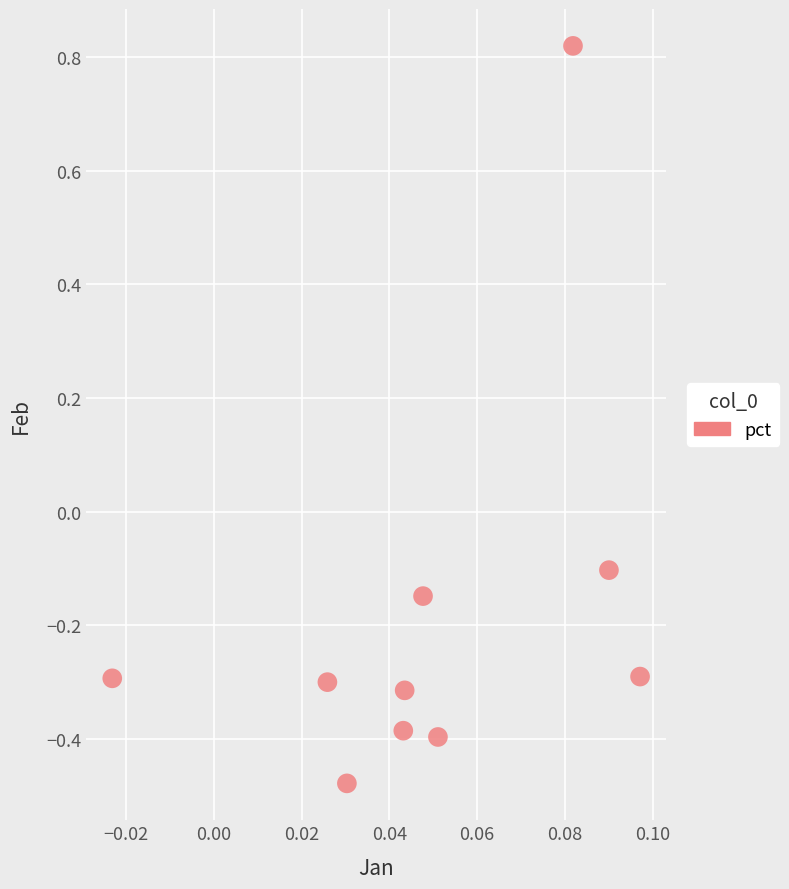

What is the range of Y values (max minus min)?

1.3